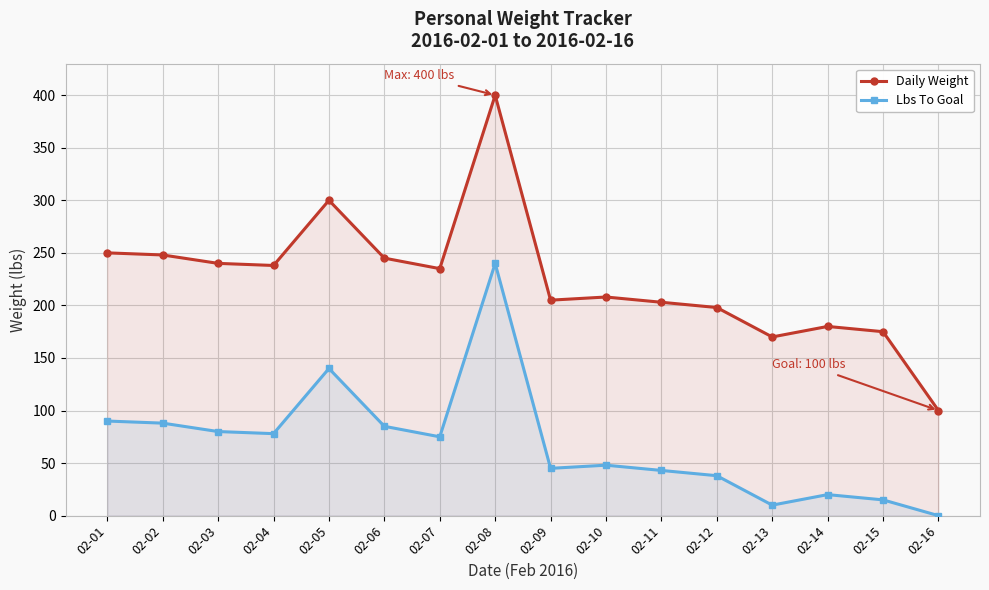

Reading left to right, what are all the values shown in this chart?

Daily Weight: 250	248	240	238	300	245	235	400	205	208	203	198	170	180	175	100
Lbs To Goal: 90	88	80	78	140	85	75	240	45	48	43	38	10	20	15	0